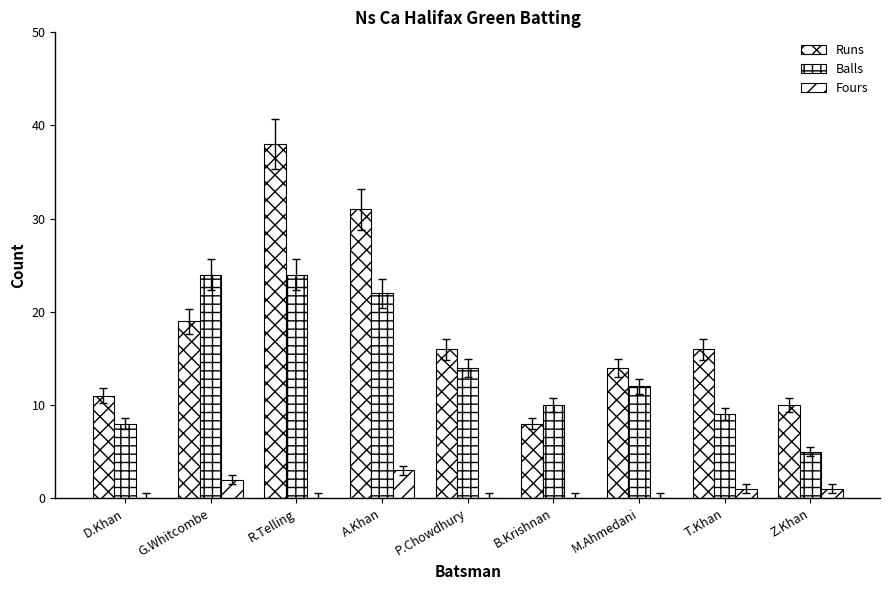

Reading right to left, extract all data points from this chart.

Runs: Z.Khan=10	T.Khan=16	M.Ahmedani=14	B.Krishnan=8	P.Chowdhury=16	A.Khan=31	R.Telling=38	G.Whitcombe=19	D.Khan=11
Balls: Z.Khan=5	T.Khan=9	M.Ahmedani=12	B.Krishnan=10	P.Chowdhury=14	A.Khan=22	R.Telling=24	G.Whitcombe=24	D.Khan=8
Fours: Z.Khan=1	T.Khan=1	M.Ahmedani=0	B.Krishnan=0	P.Chowdhury=0	A.Khan=3	R.Telling=0	G.Whitcombe=2	D.Khan=0